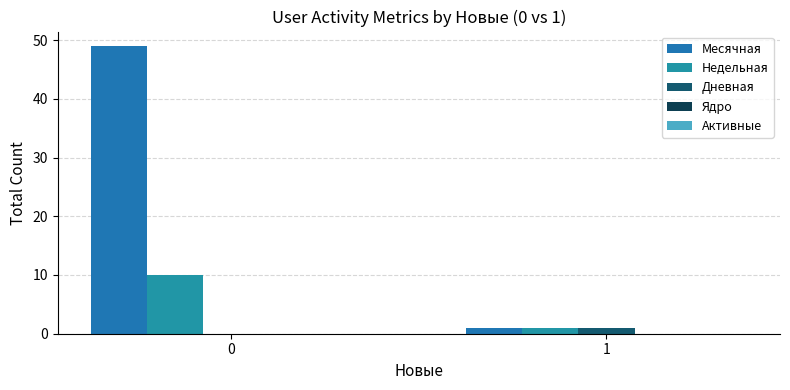

Are the bars horizontal?

No